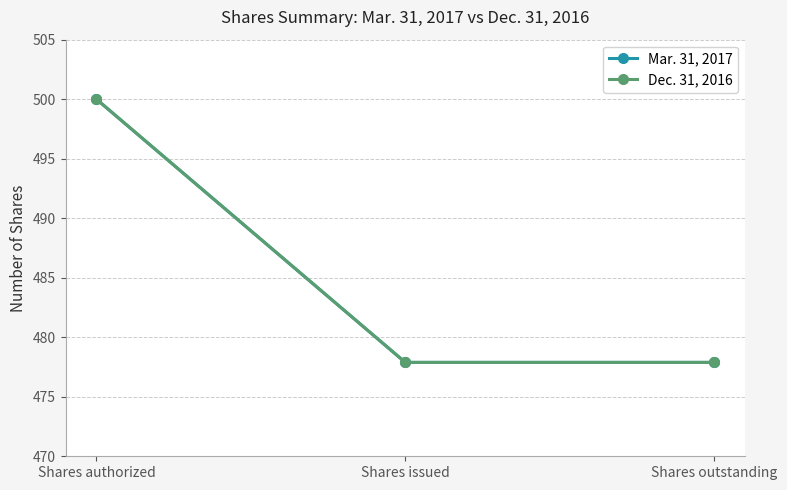

What is the average value of the Mar. 31, 2017 series?

485.3